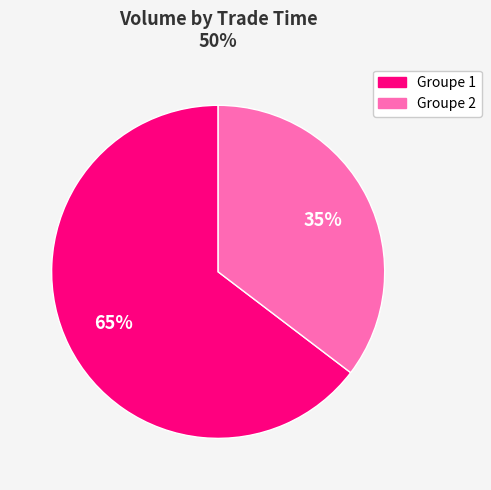

Does any single category account for the majority?

Yes